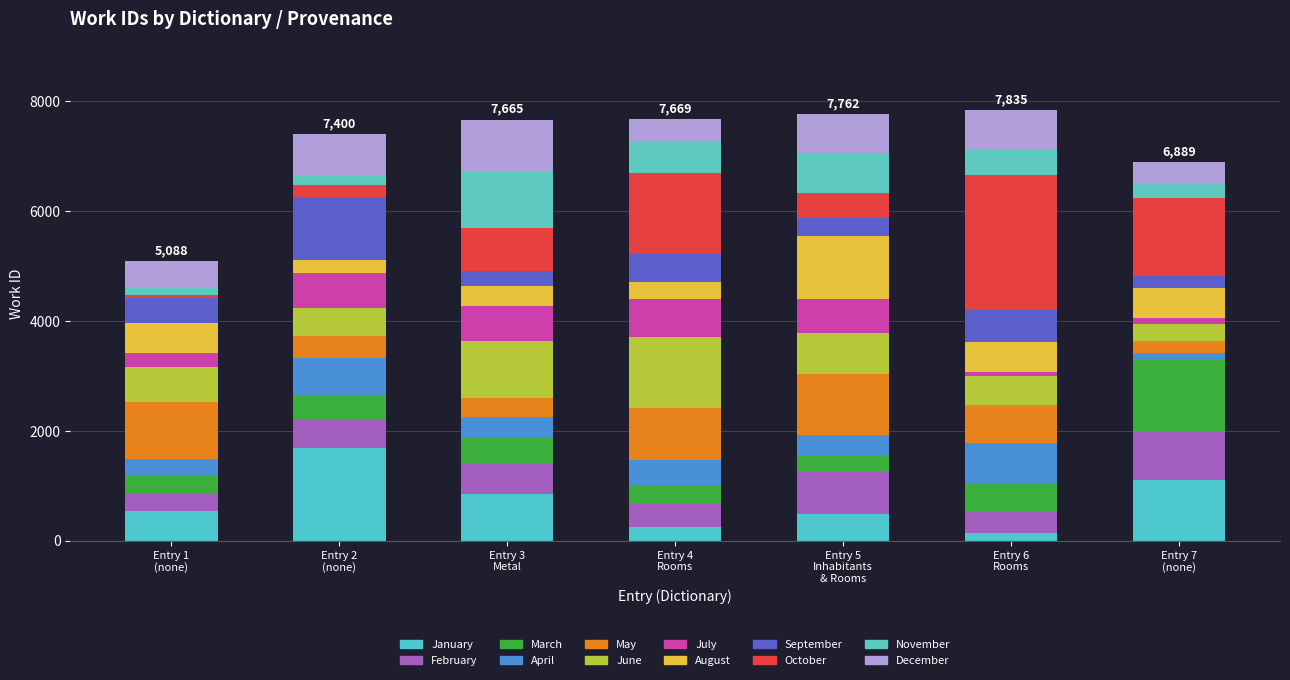

What is the difference between the maximum and minimum values?

2747